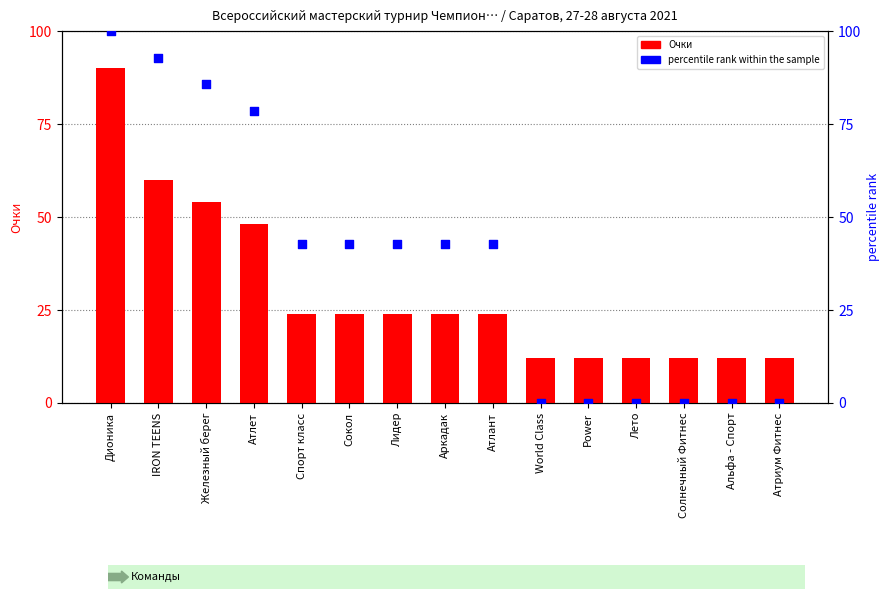

What is the total value across all series at Железный берег?

139.7